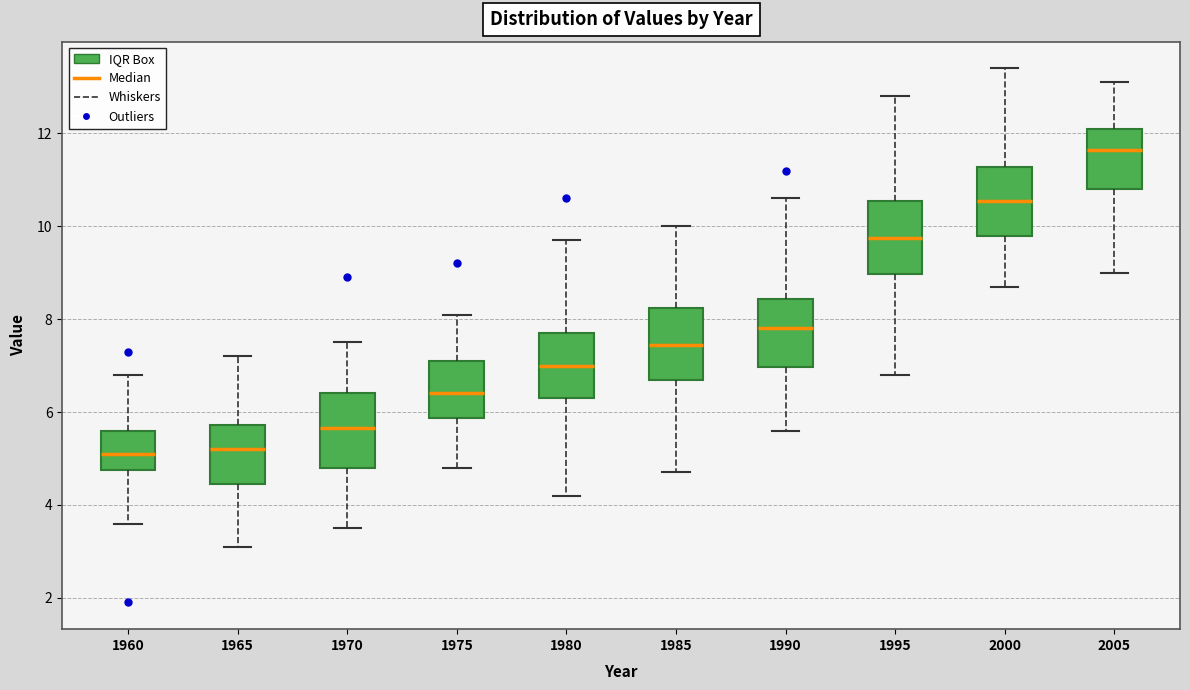

Where is the upper edge of the box at x = 2005 on the y-axis? The values are not printed on the chart, so give them approximately, as read against the axis.

12.2